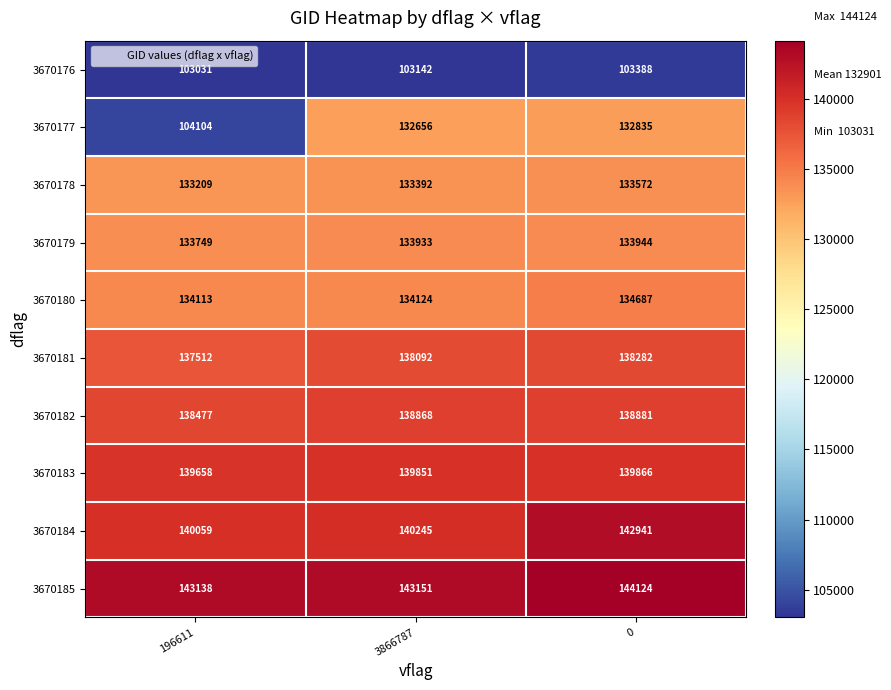

How many values in the 3670180 series are below 134124?

1